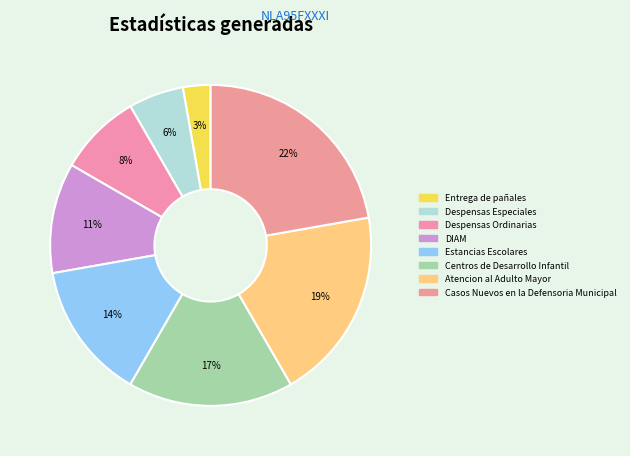

How many slices are in this pie chart?

8